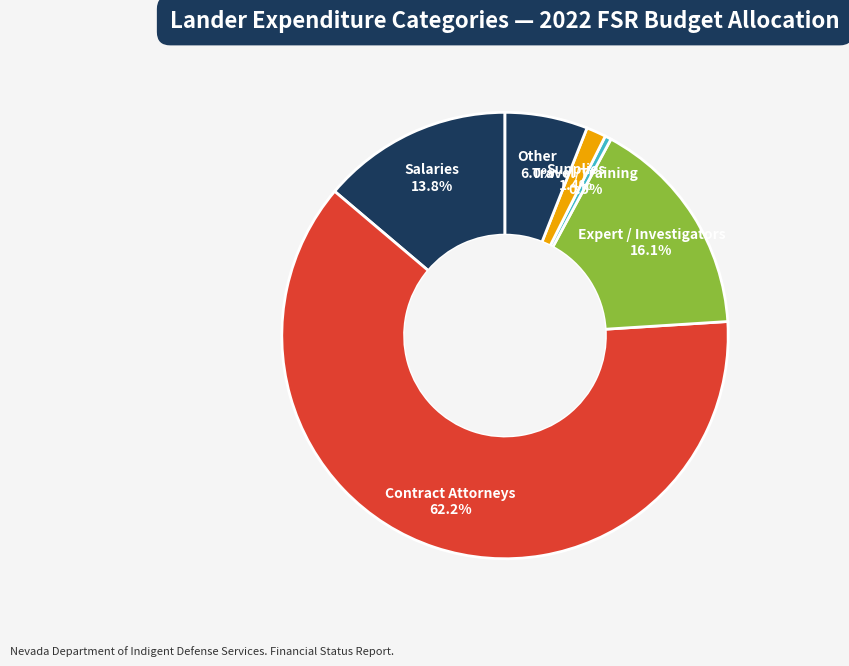

How many slices are in this pie chart?

6